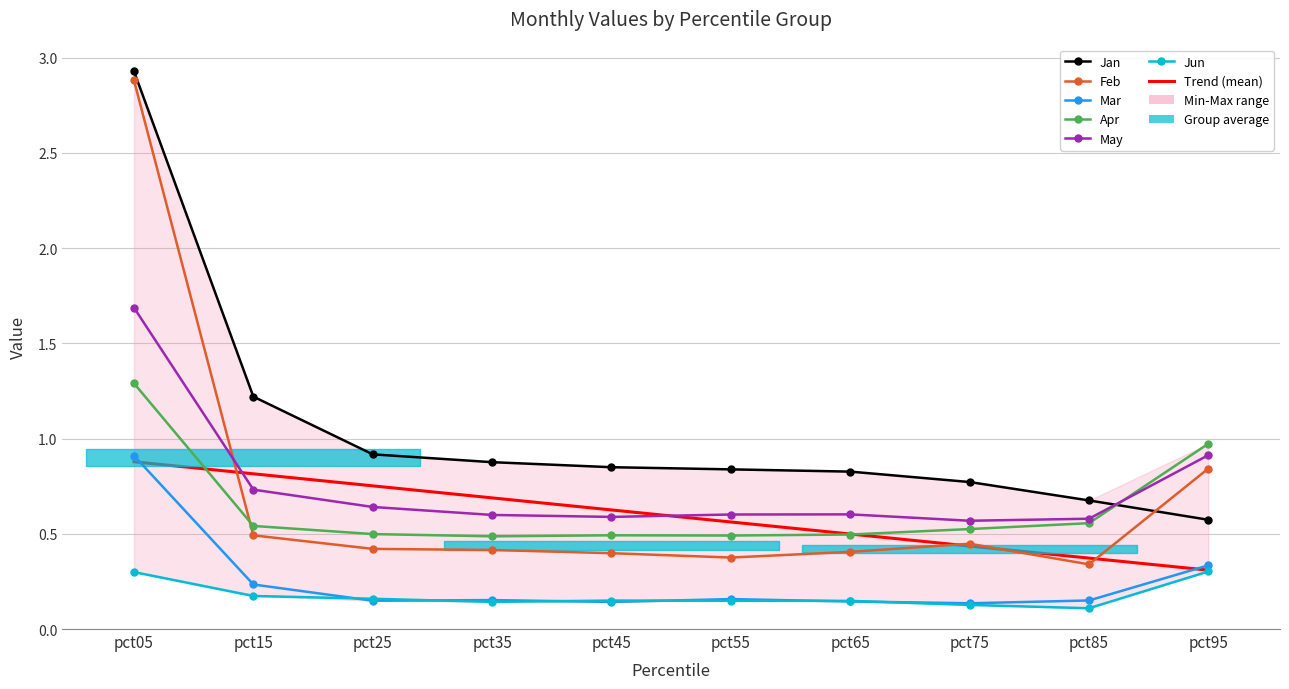

Reading right to left, extract all data points from this chart.

Jan: pct95=0.6	pct85=0.7	pct75=0.8	pct65=0.8	pct55=0.8	pct45=0.8	pct35=0.9	pct25=0.9	pct15=1.2	pct05=2.9
Feb: pct95=0.8	pct85=0.3	pct75=0.4	pct65=0.4	pct55=0.4	pct45=0.4	pct35=0.4	pct25=0.4	pct15=0.5	pct05=2.9
Mar: pct95=0.3	pct85=0.1	pct75=0.1	pct65=0.1	pct55=0.2	pct45=0.1	pct35=0.2	pct25=0.1	pct15=0.2	pct05=0.9
Apr: pct95=1.0	pct85=0.6	pct75=0.5	pct65=0.5	pct55=0.5	pct45=0.5	pct35=0.5	pct25=0.5	pct15=0.5	pct05=1.3
May: pct95=0.9	pct85=0.6	pct75=0.6	pct65=0.6	pct55=0.6	pct45=0.6	pct35=0.6	pct25=0.6	pct15=0.7	pct05=1.7
Jun: pct95=0.3	pct85=0.1	pct75=0.1	pct65=0.1	pct55=0.1	pct45=0.1	pct35=0.1	pct25=0.2	pct15=0.2	pct05=0.3